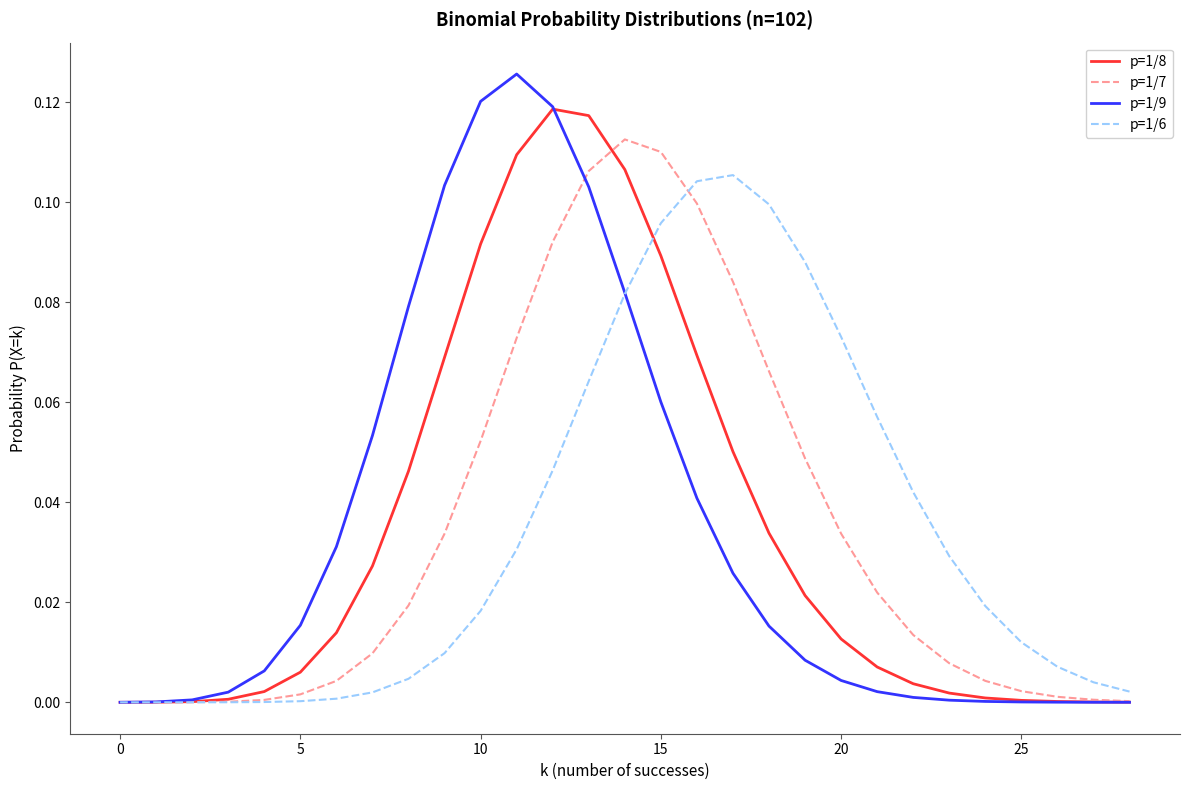

Which series has the widest spread of values?

p=1/9